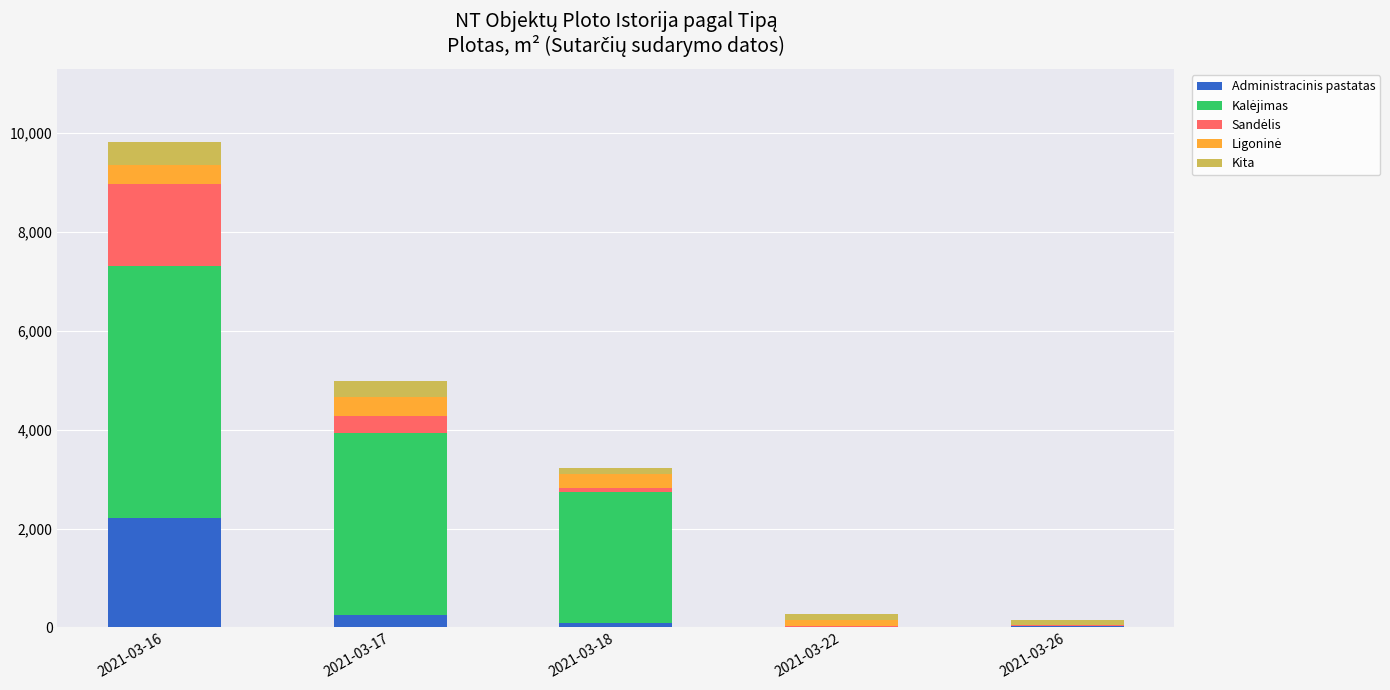

What is the highest value of the Administracinis pastatas series?

2207.8